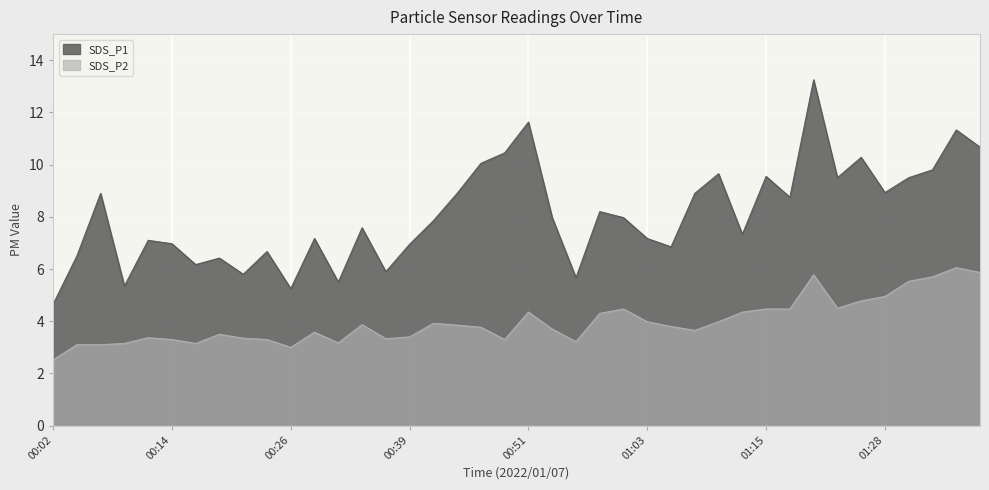

What is the difference between the maximum and minimum values in the SDS_P2 series?

3.5